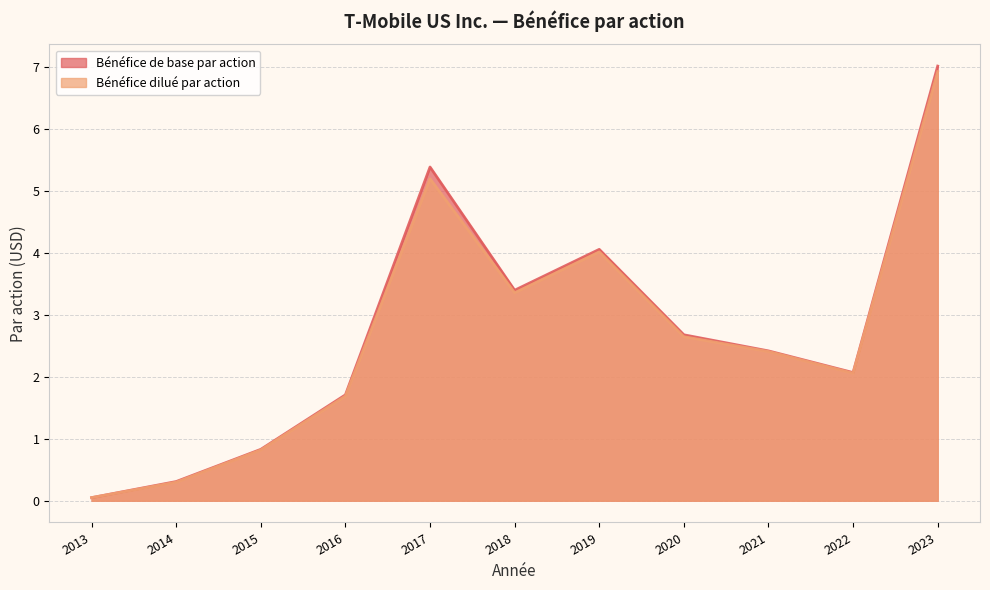

Reading left to right, list all the values displayed in this chart.

Bénéfice de base par action: 0.1	0.3	0.8	1.7	5.4	3.4	4.1	2.7	2.4	2.1	7.0
Bénéfice dilué par action: 0.1	0.3	0.8	1.7	5.2	3.4	4.0	2.6	2.4	2.1	6.9